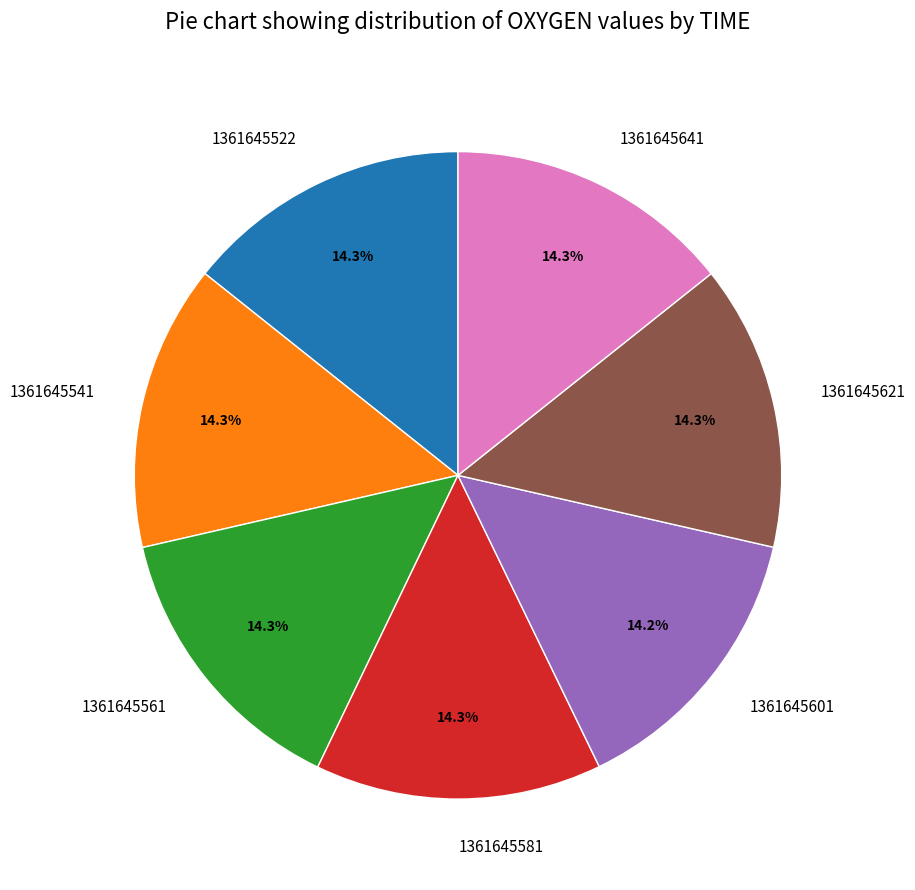

To the nearest percent, what is the average slice percentage?

14%